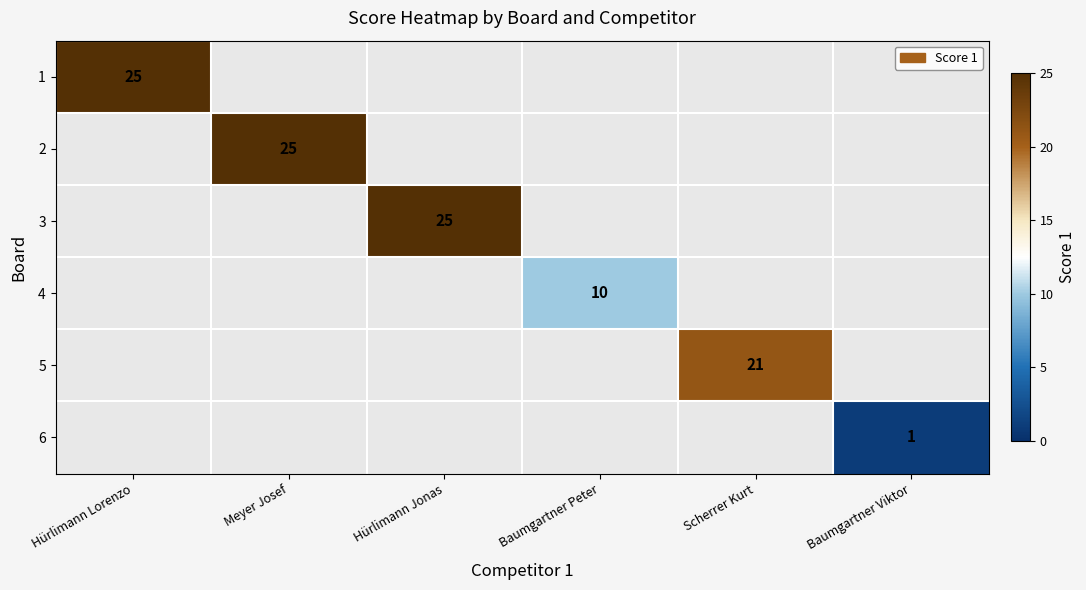

Which label corresponds to the smallest value in the chart?

Baumgartner Viktor